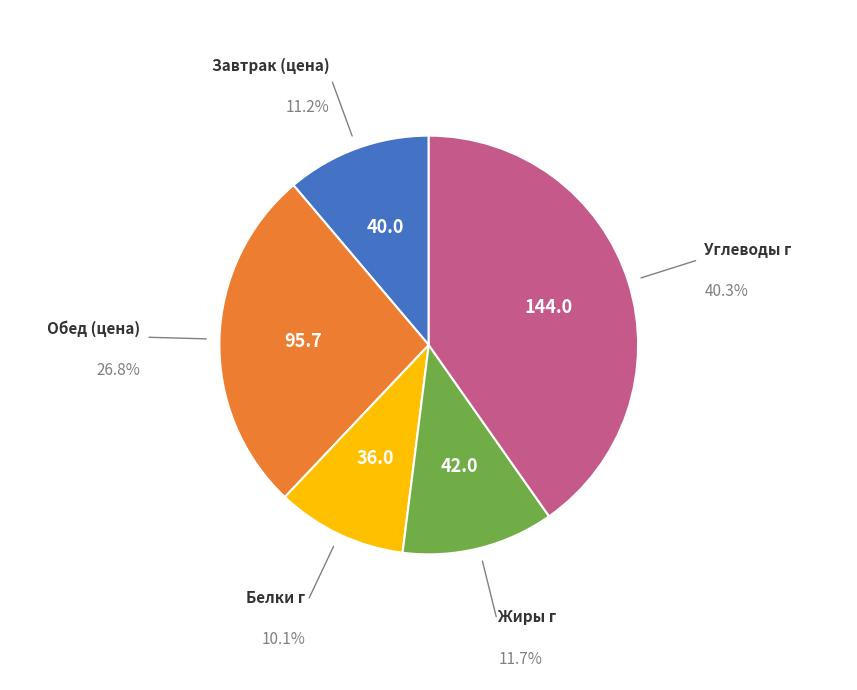

To the nearest percent, what is the average slice percentage?

20%